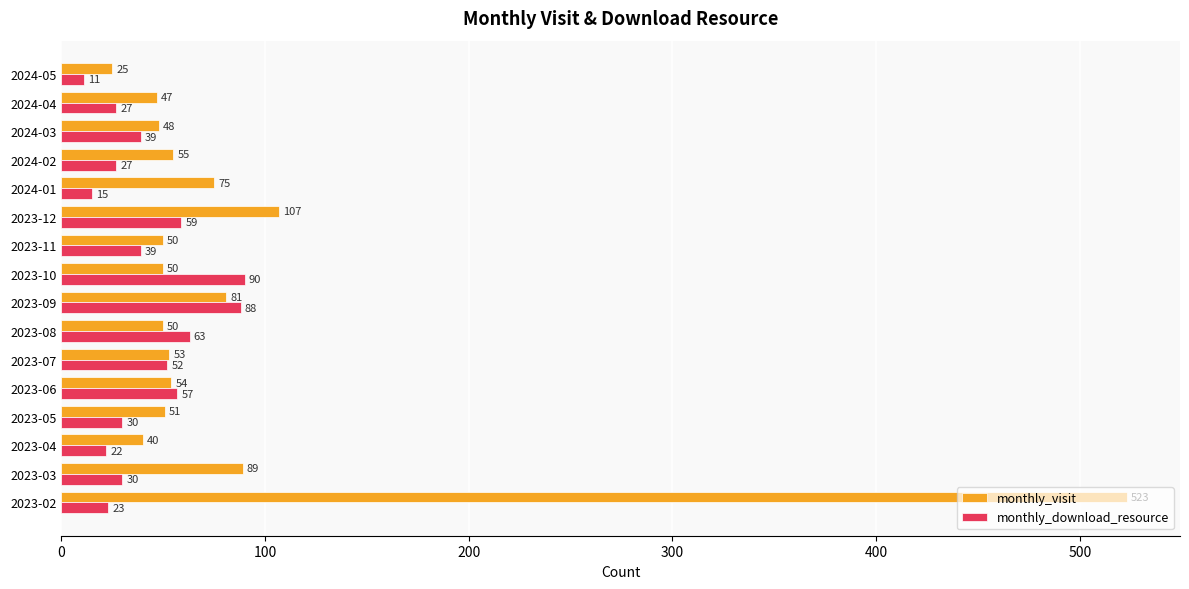

What are all the series names shown in the legend?

monthly_visit, monthly_download_resource